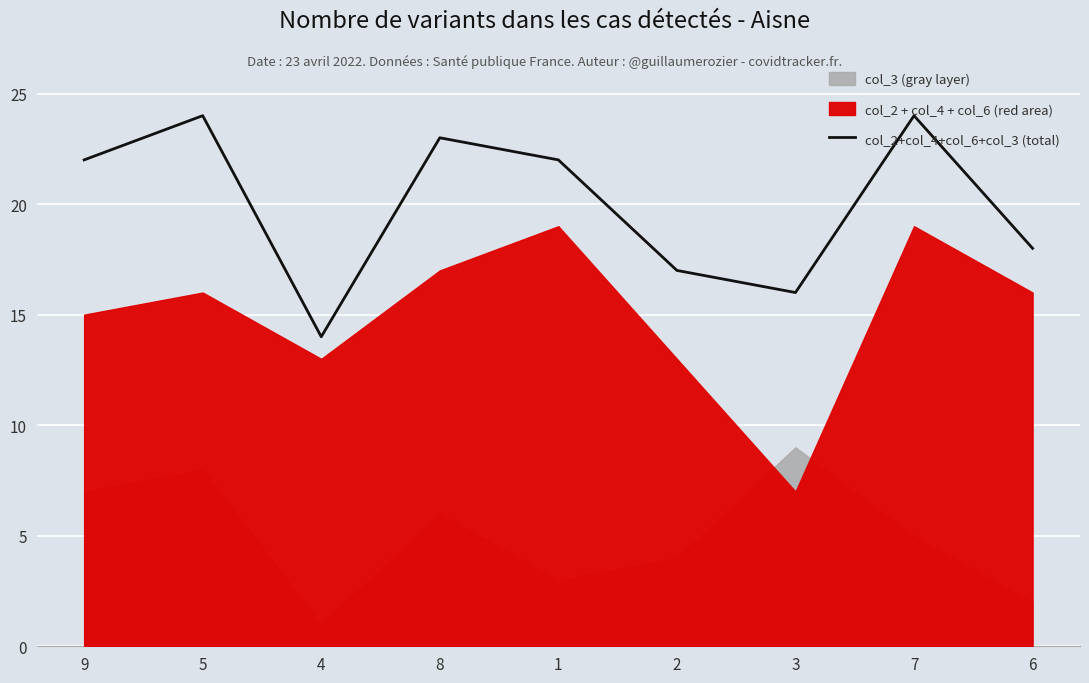

Reading right to left, list all the values displayed in this chart.

6=18	7=24	3=16	2=17	1=22	8=23	4=14	5=24	9=22